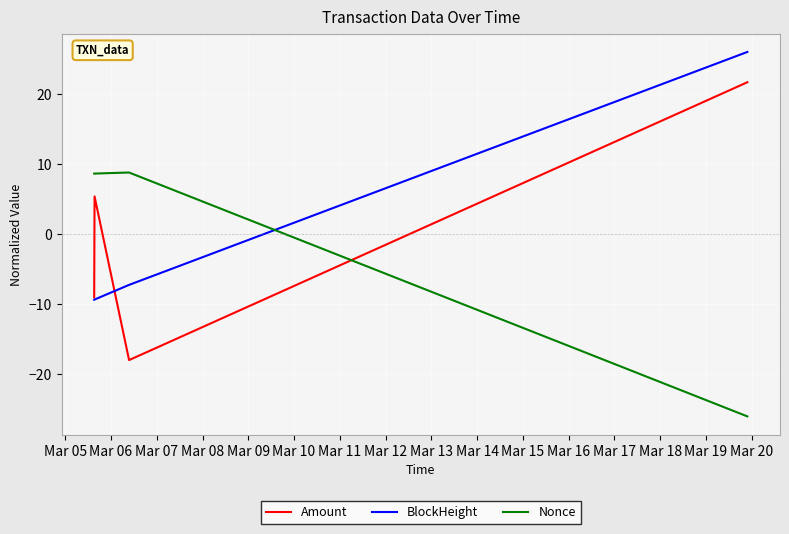

In Amount, how many points are higher than both neighbors (excluding endpoints)?

1